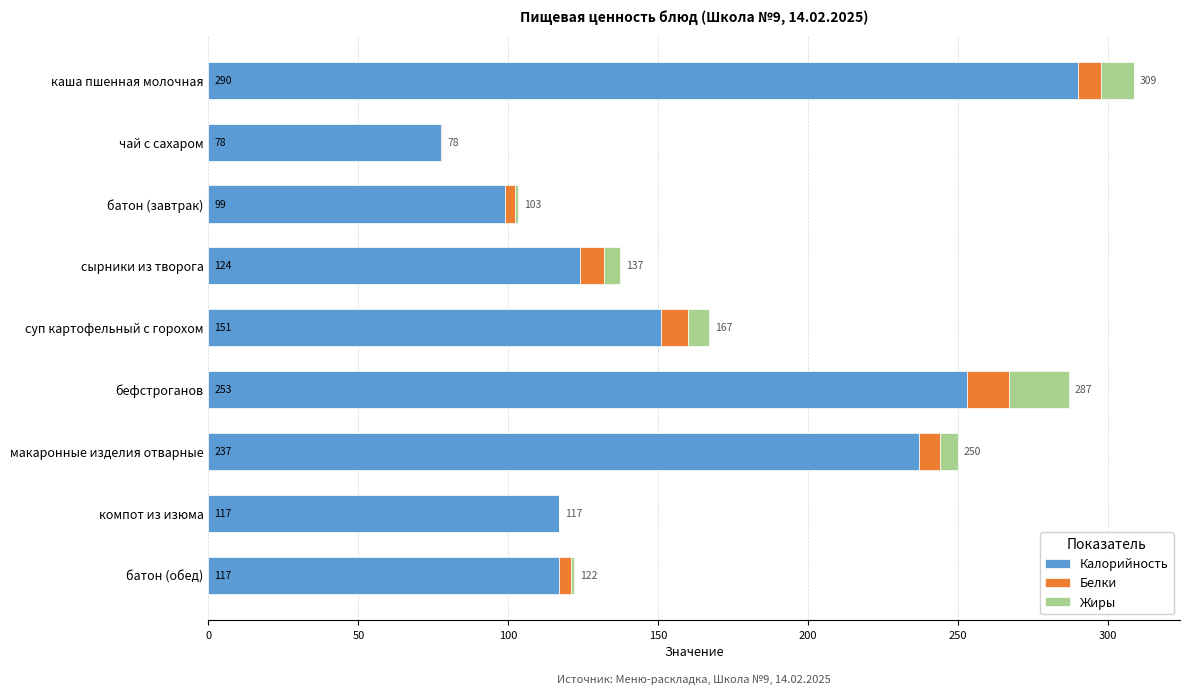

The value of Калорийность at сырники из творога is 84.0. True or false?

False